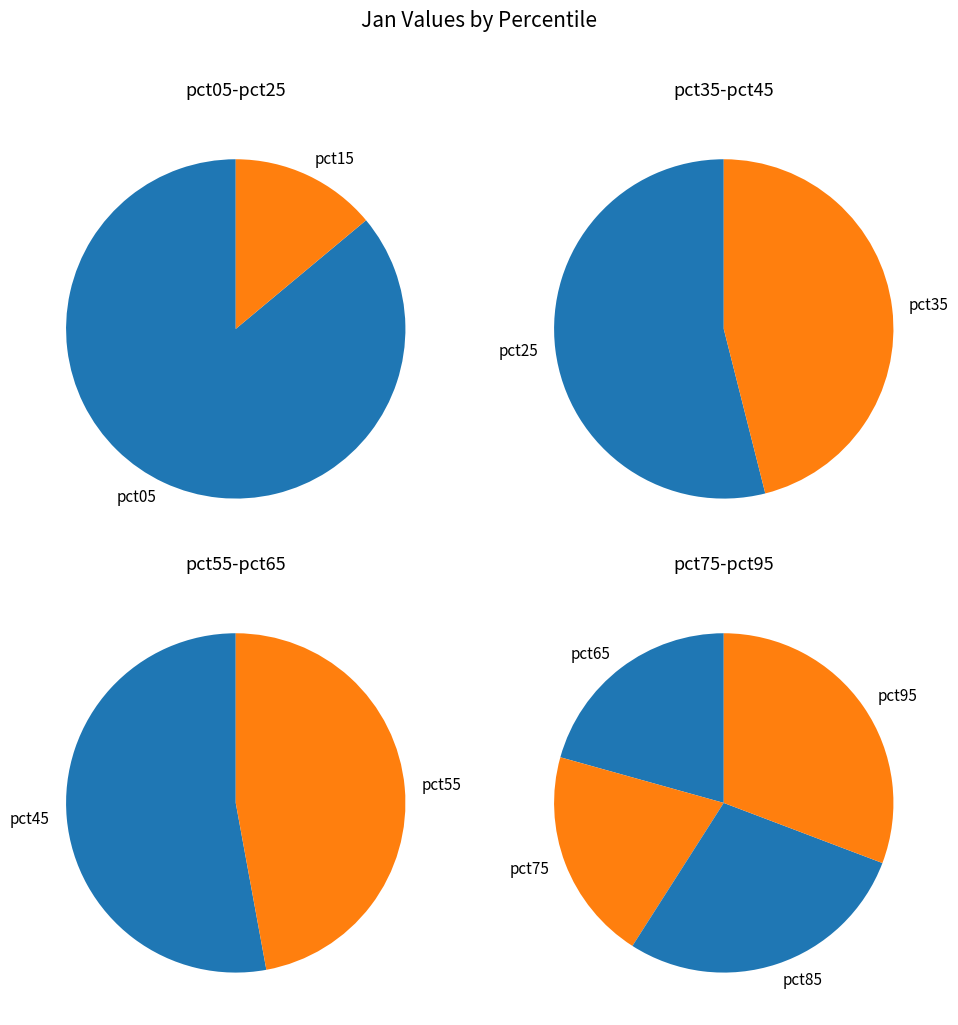

Which has a higher value, pct75 or pct55?

pct75